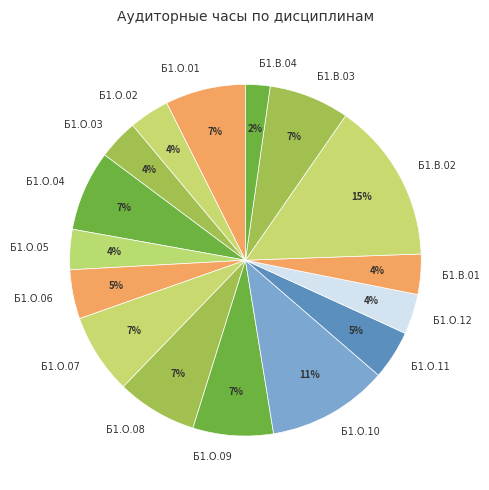

To the nearest percent, what percentage of the pie is Б1.В.02?

15%